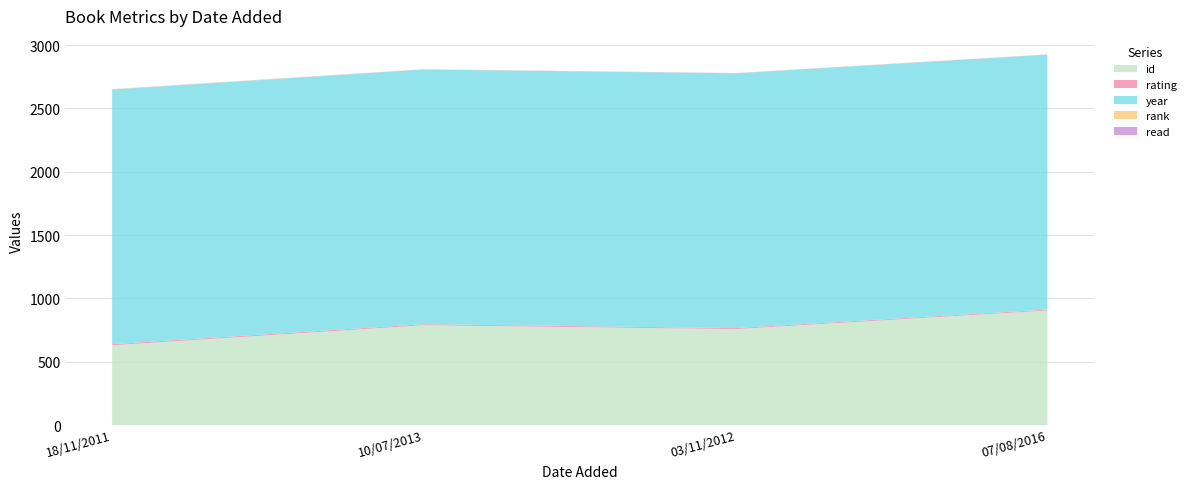

Reading left to right, what are all the values shown in this chart?

id: 18/11/2011=629	10/07/2013=788	03/11/2012=757	07/08/2016=904
rating: 18/11/2011=9	10/07/2013=8	03/11/2012=8	07/08/2016=7
year: 18/11/2011=2011	10/07/2013=2011	03/11/2012=2012	07/08/2016=2013
rank: 18/11/2011=2	10/07/2013=1	03/11/2012=1	07/08/2016=1
read: 18/11/2011=1	10/07/2013=1	03/11/2012=1	07/08/2016=1